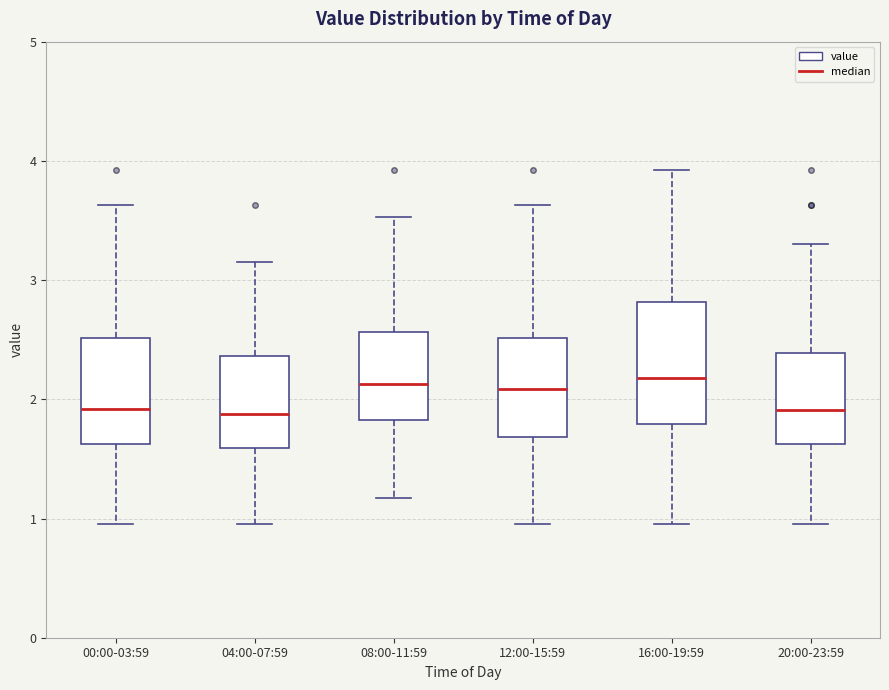

Comparing the boxes themselves (not the whiskers), which one is the tallest?

16:00-19:59